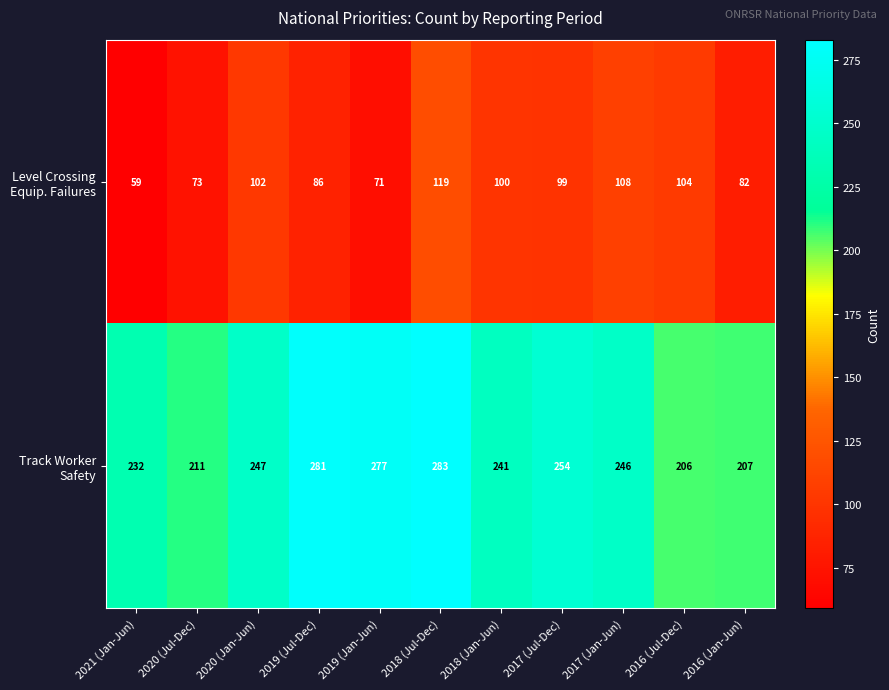

What is the difference between the highest and lowest values at 2017 (Jan-Jun)?

138